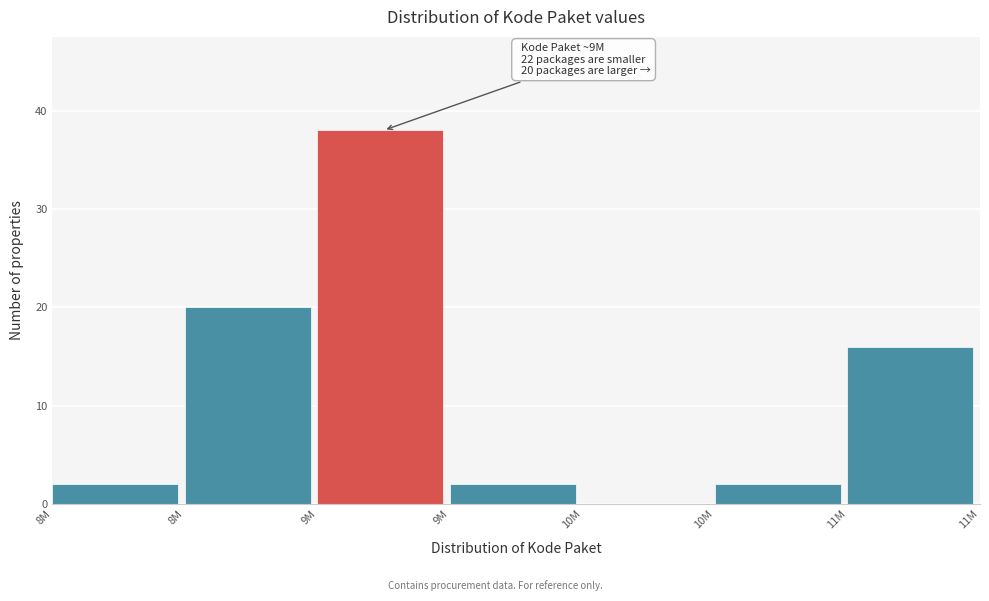

Count the number of categories in the chart.

7